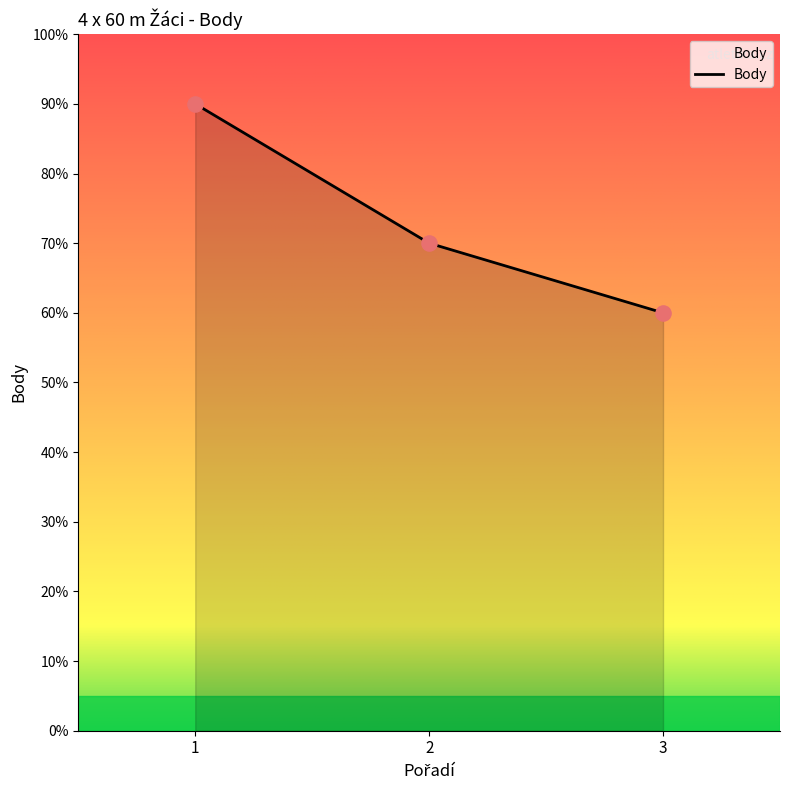

Does the chart have visible grid lines?

No